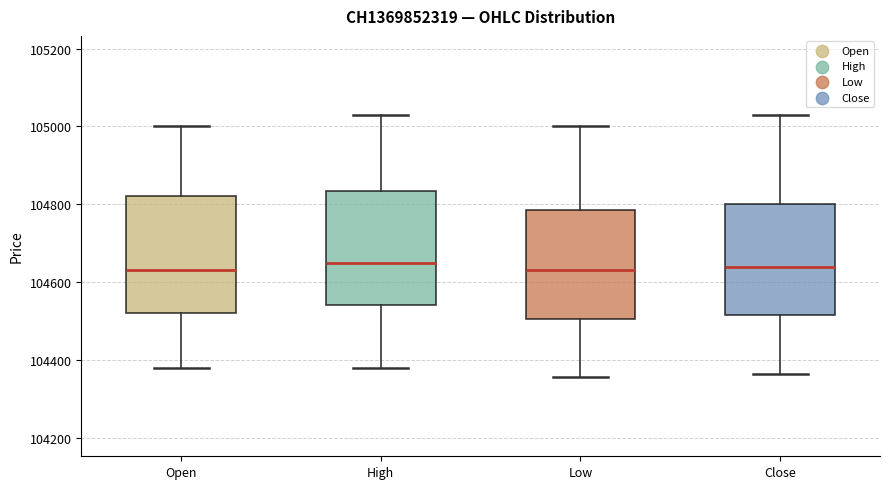

Where does the median line of the box for Close sit on the y-axis? The values are not printed on the chart, so give them approximately, as read against the axis.

104640